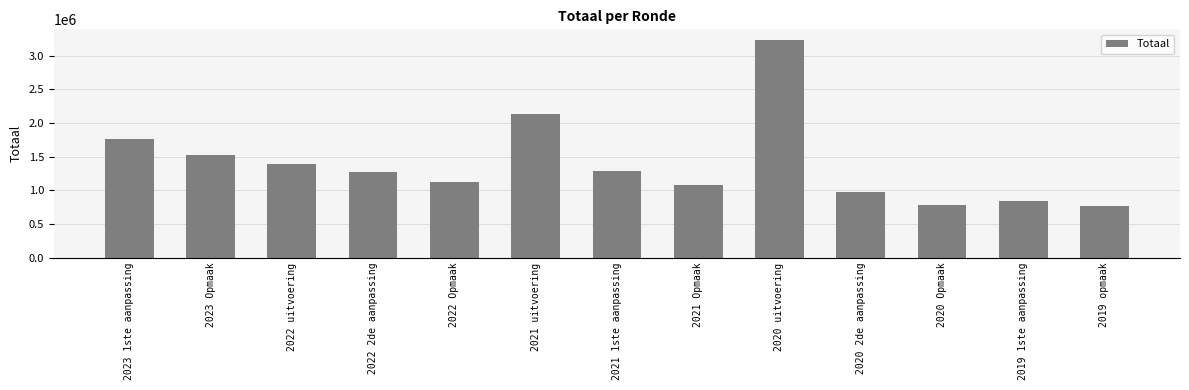

Are the bars grouped side by side (vs. stacked)?

No